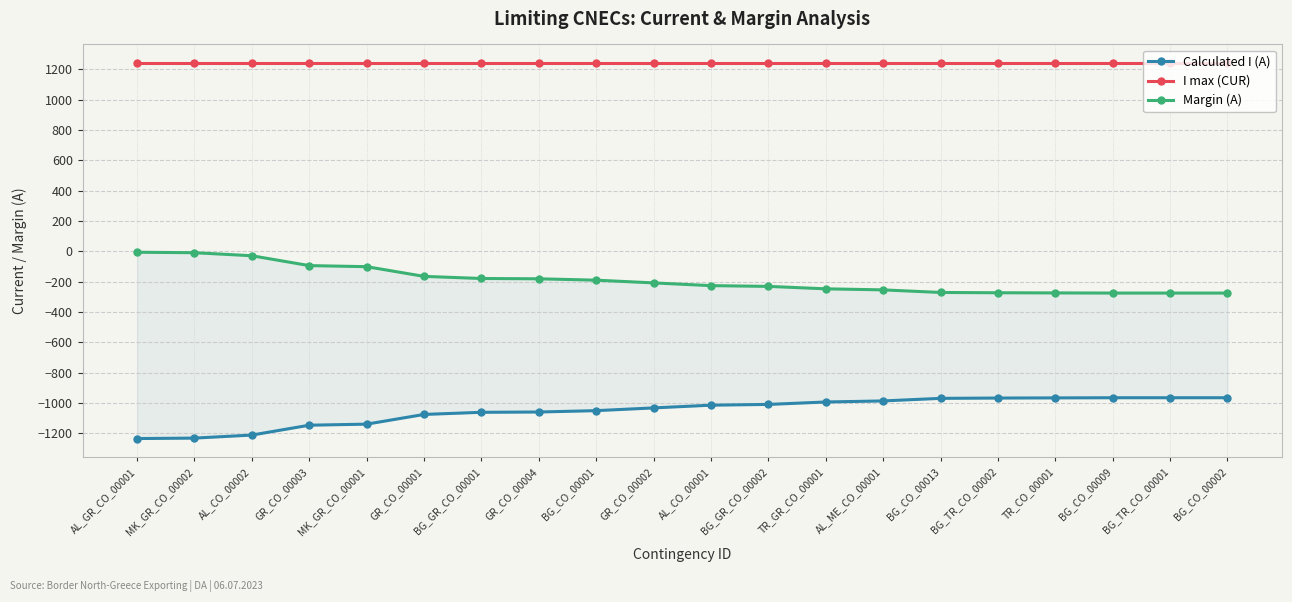

What position from the left is BG_CO_00009?

18